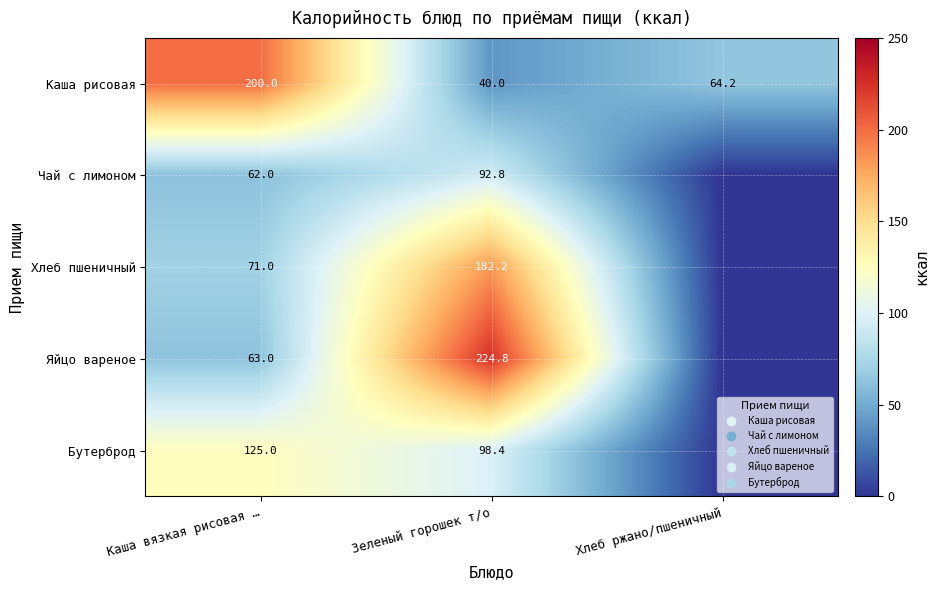

The value of Каша рисовая at Каша вязкая рисовая … is 338.5. True or false?

False